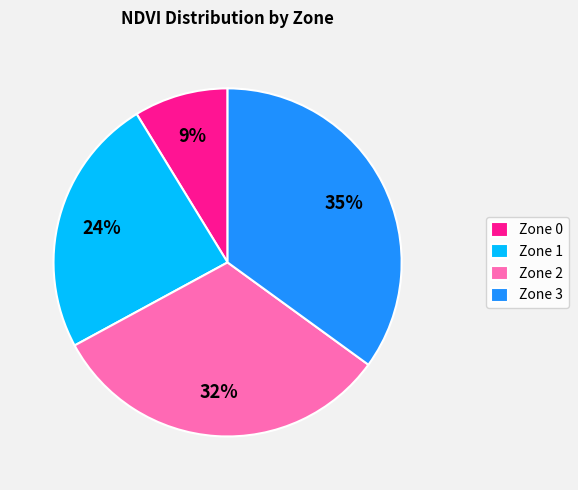

Do Zone 2 and Zone 1 together represent more than half of the pie?

Yes